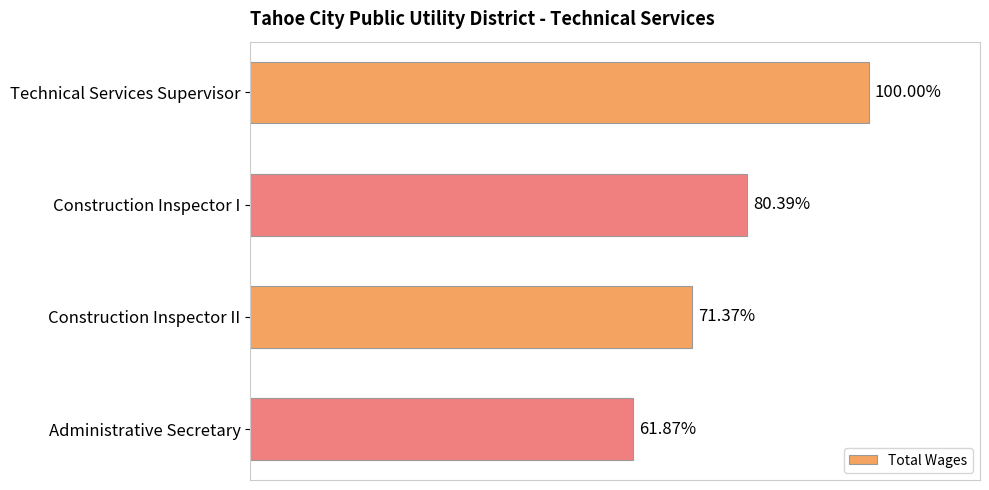

Does the chart contain any negative values?

No